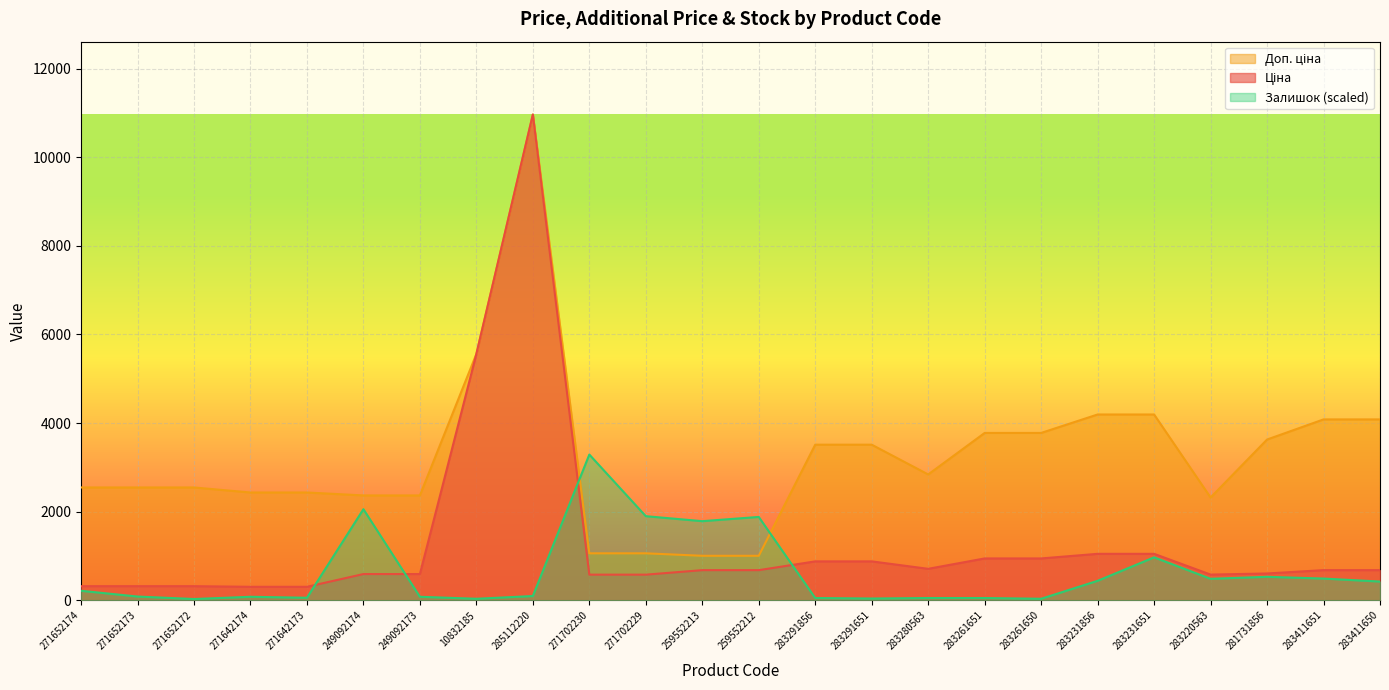

Rank the series by their average value, from highest to lowest.

Доп. ціна, Ціна, Залишок